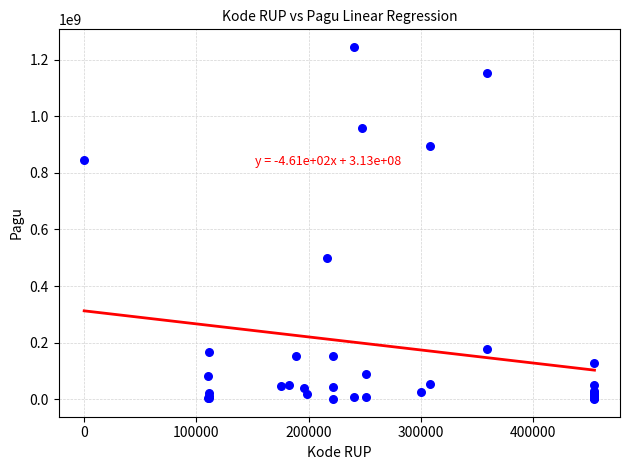

What Y value in the scatter plot is closest to 622840000?

499932000